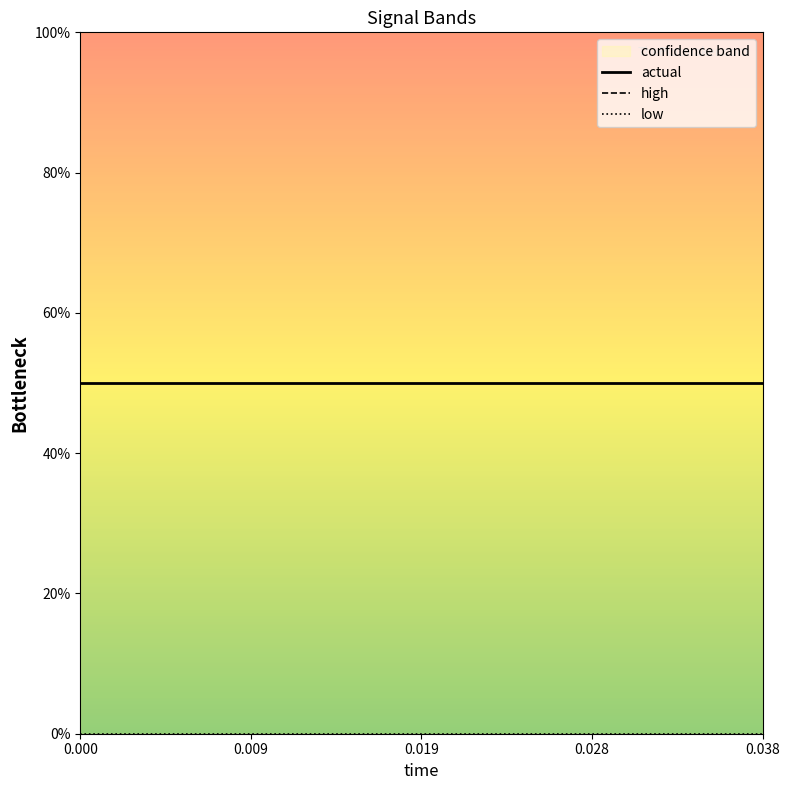

True or false: actual and high intersect in this chart.

False